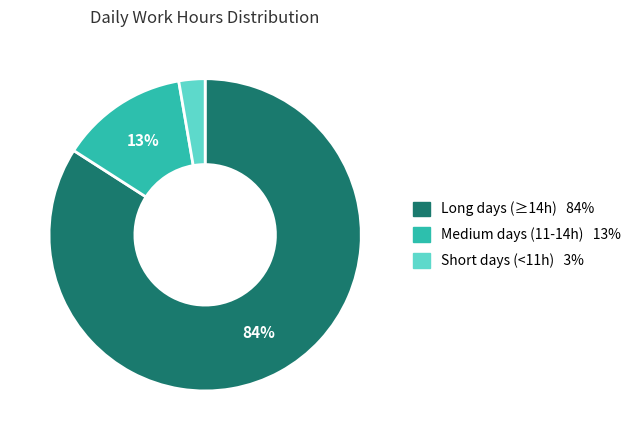

To the nearest percent, what is the average slice percentage?

33%